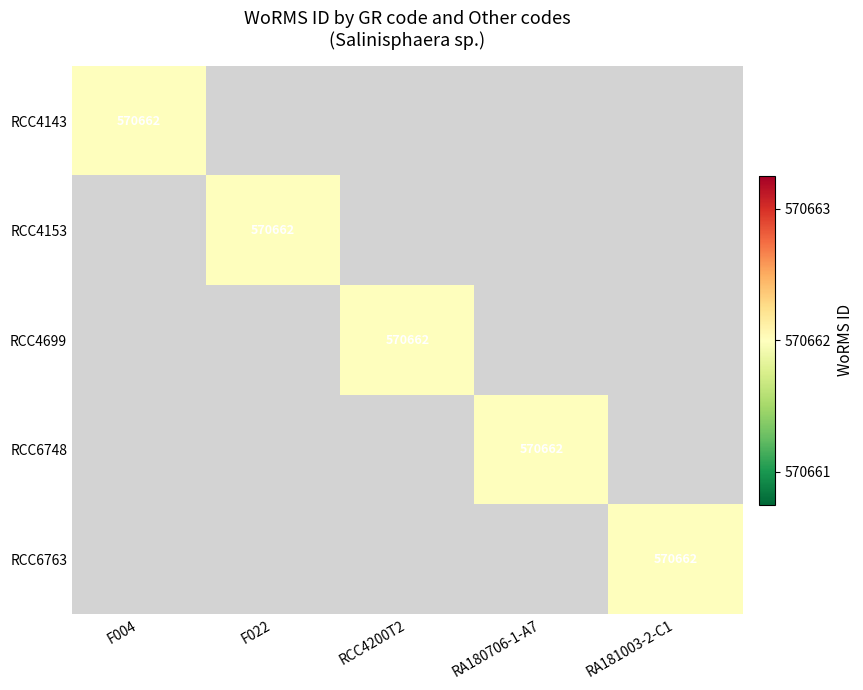

The RCC4699 series shows 387552 at RCC4200T2. True or false?

False